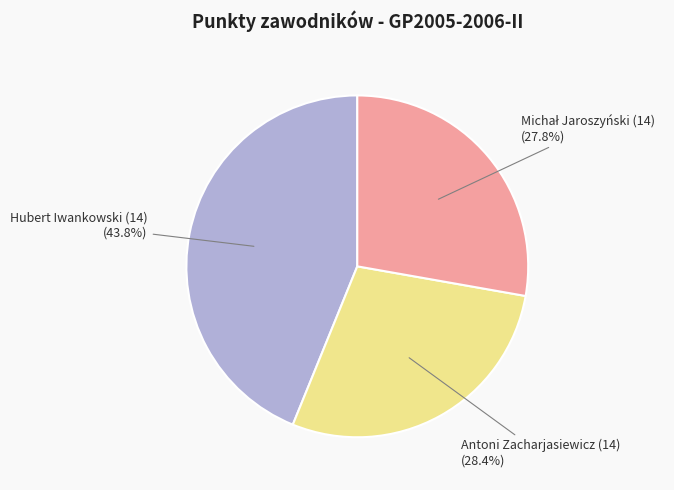

Is there any slice that represents more than half of the pie?

No